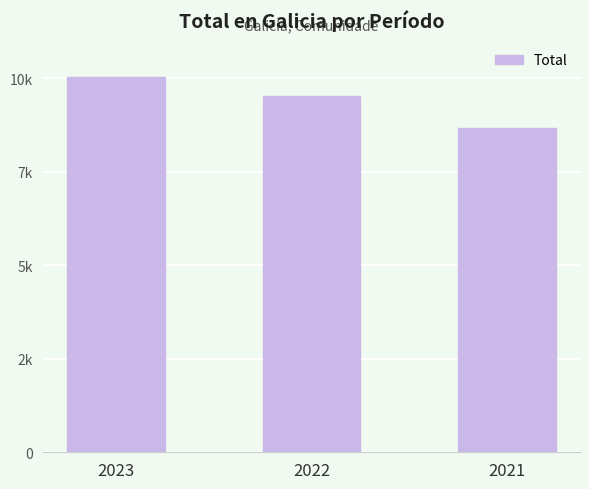

Reading left to right, transcribe all the data shown in this chart.

2023=10024	2022=9513	2021=8678